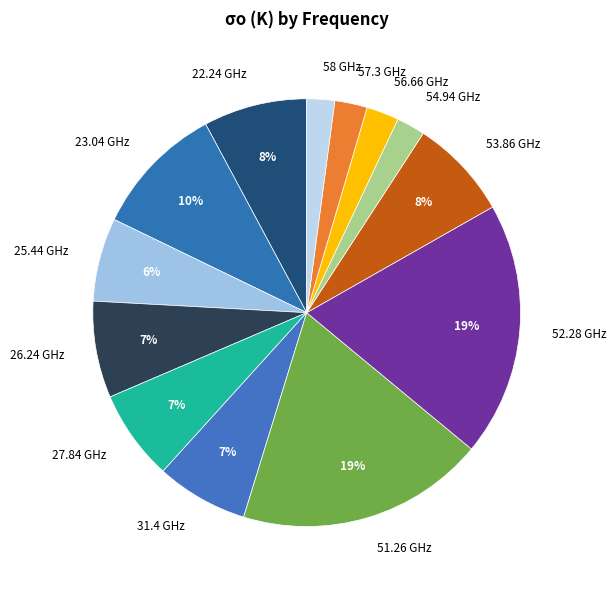

To the nearest percent, what portion does 27.84 GHz represent?

7%